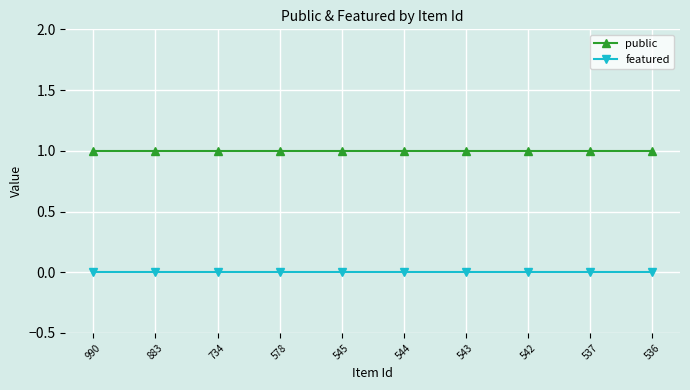

Which series has the largest total across all categories?

public